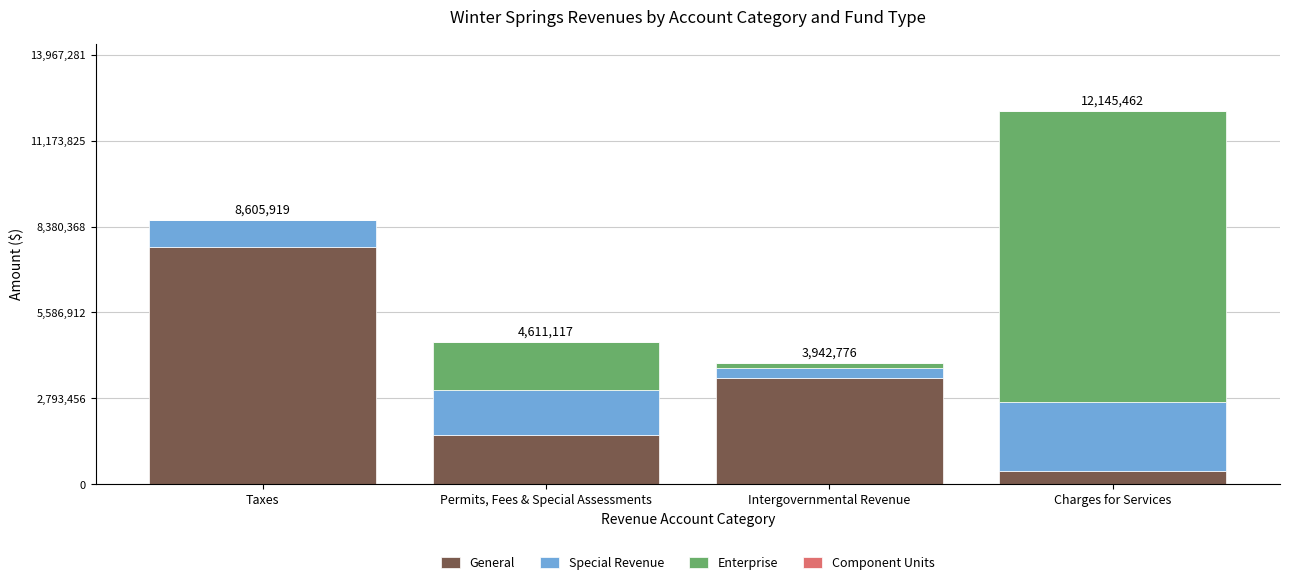

Are the bars grouped side by side (vs. stacked)?

No